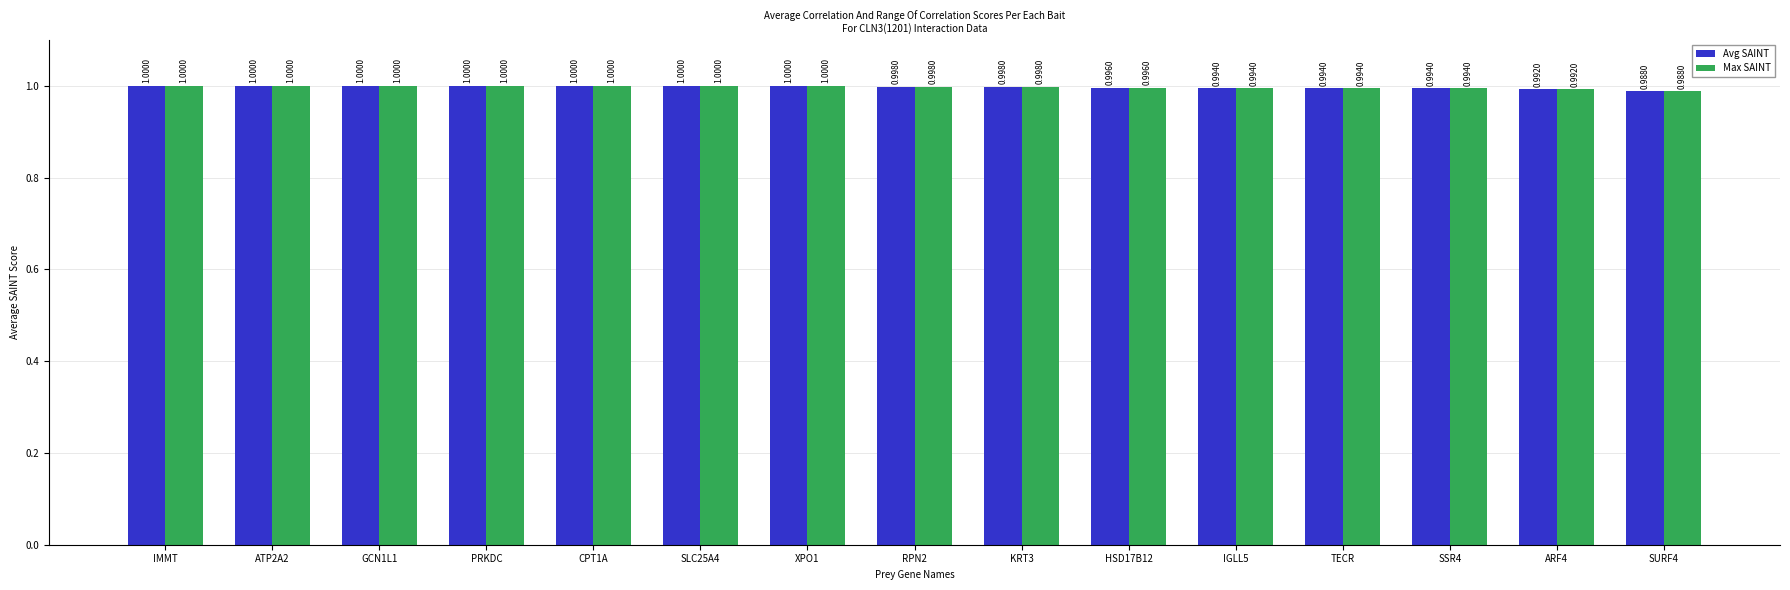

Which label corresponds to the smallest value in the chart?

SURF4